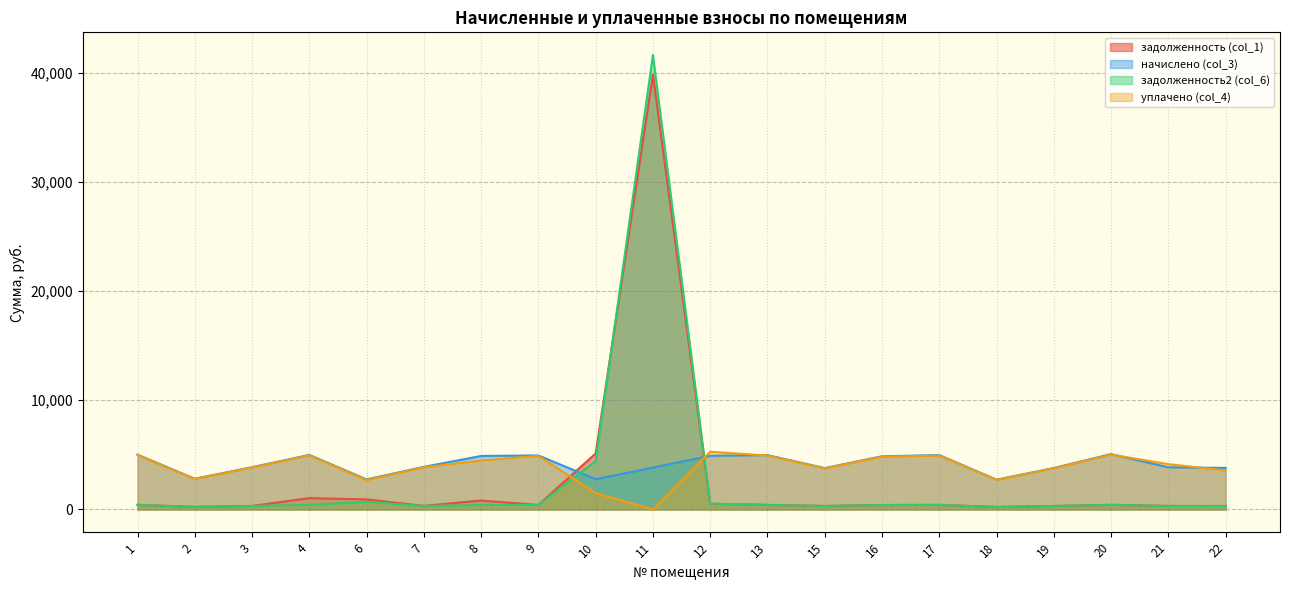

What is the maximum value shown in the chart?

41618.2